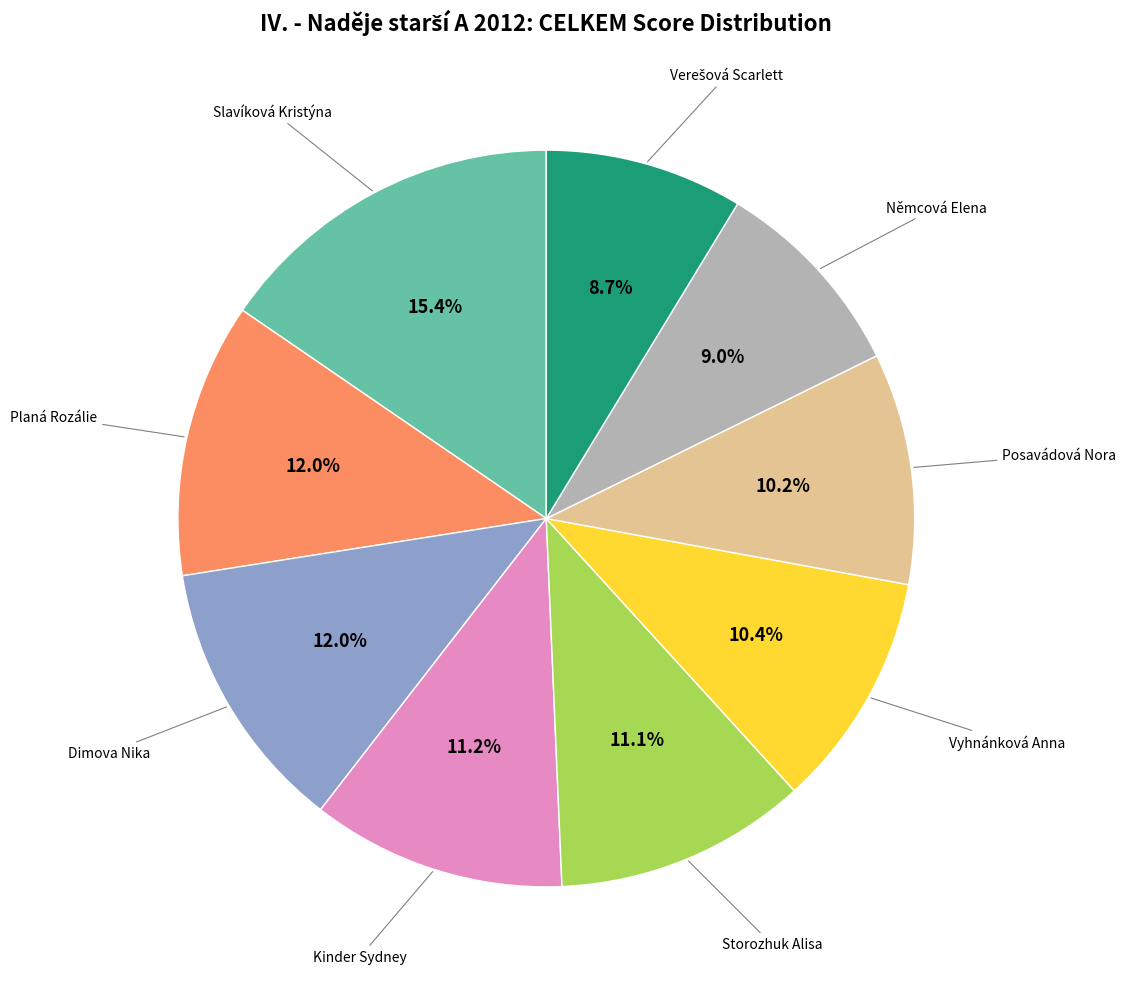

Combined, what portion of the pie is Vyhnánková Anna and Slavíková Kristýna?

25.8%